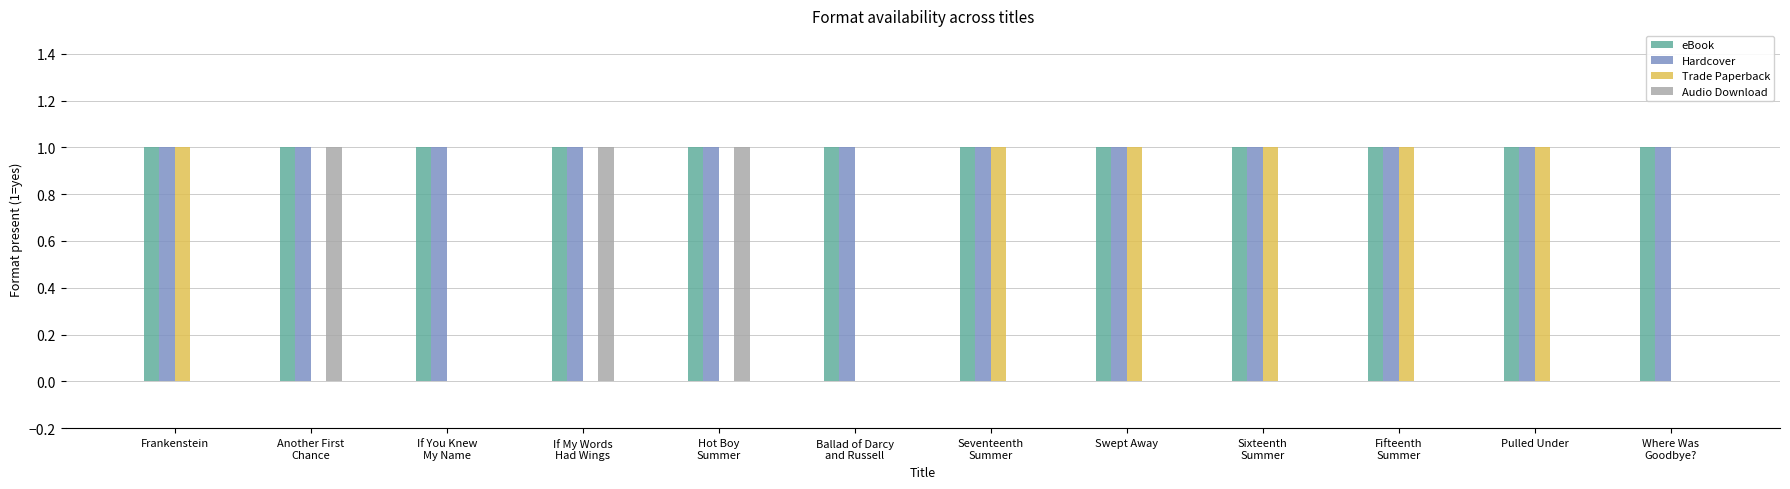

What is the total value across all series at Frankenstein?

3